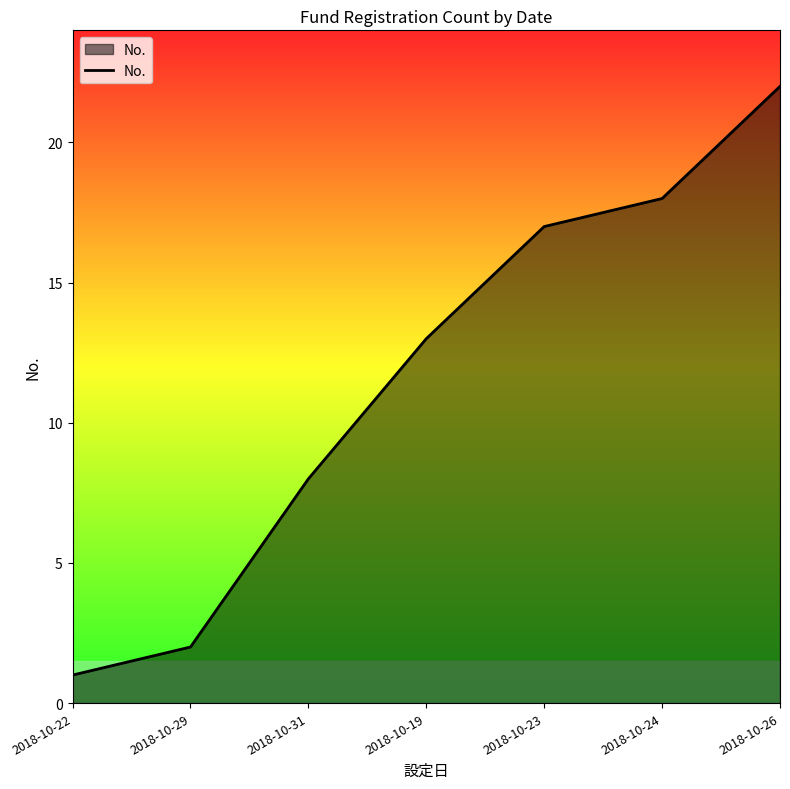

What is the minimum value shown in the chart?

1